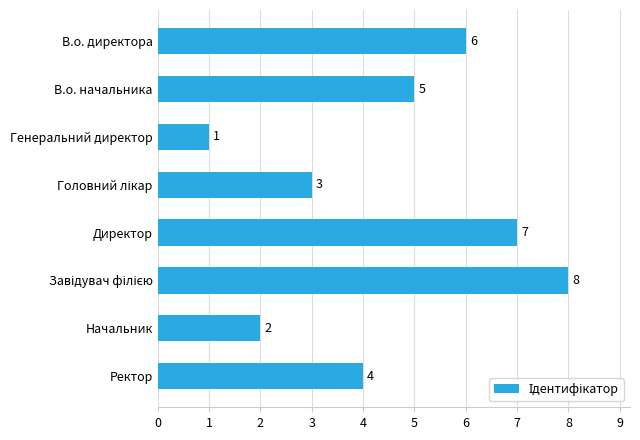

What is the greatest value displayed?

8